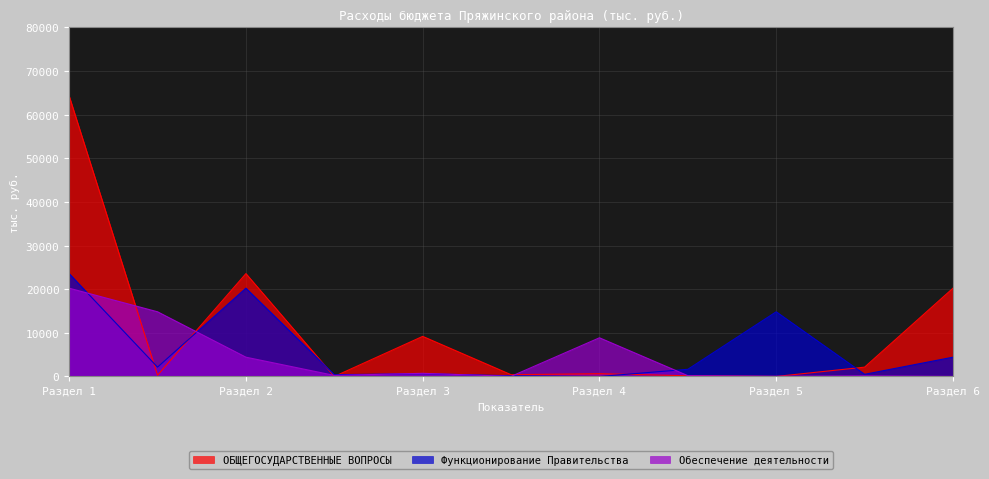

Which series has the largest range (max minus min)?

ОБЩЕГОСУДАРСТВЕННЫЕ ВОПРОСЫ